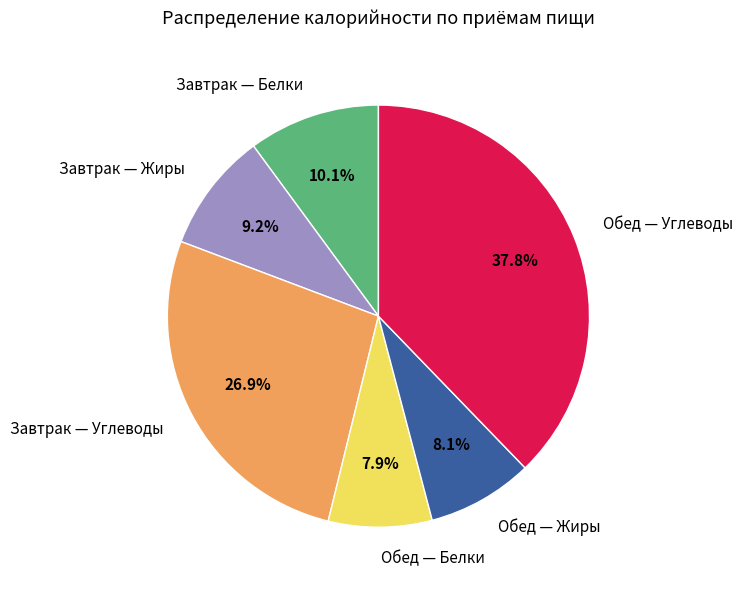

Does Обед — Жиры account for over 50% of the chart?

No